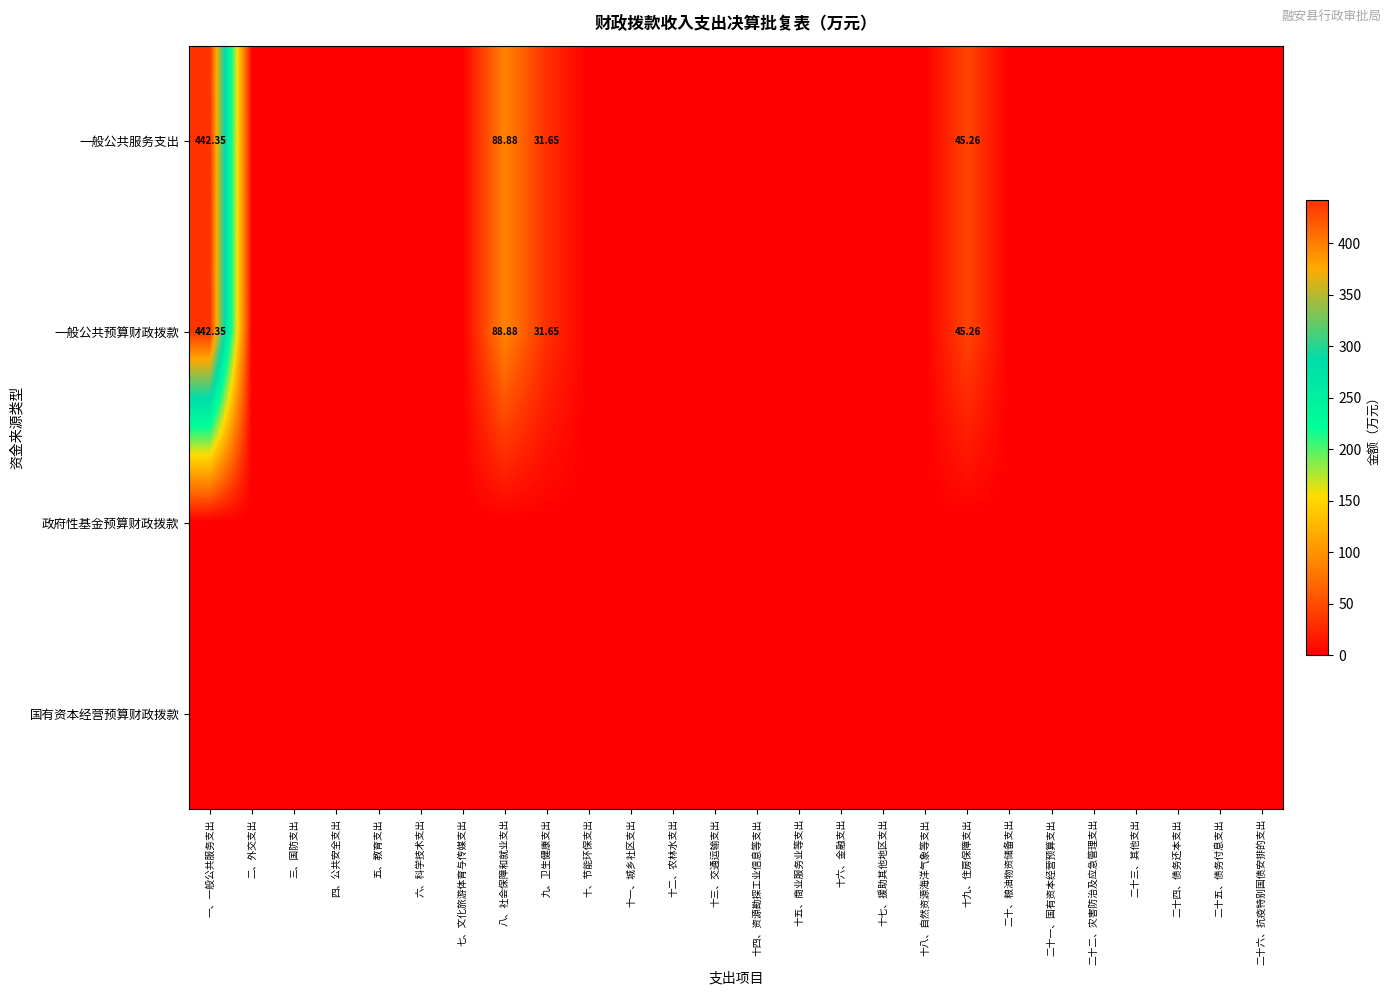

Which category has the highest value across all series?

一、一般公共服务支出